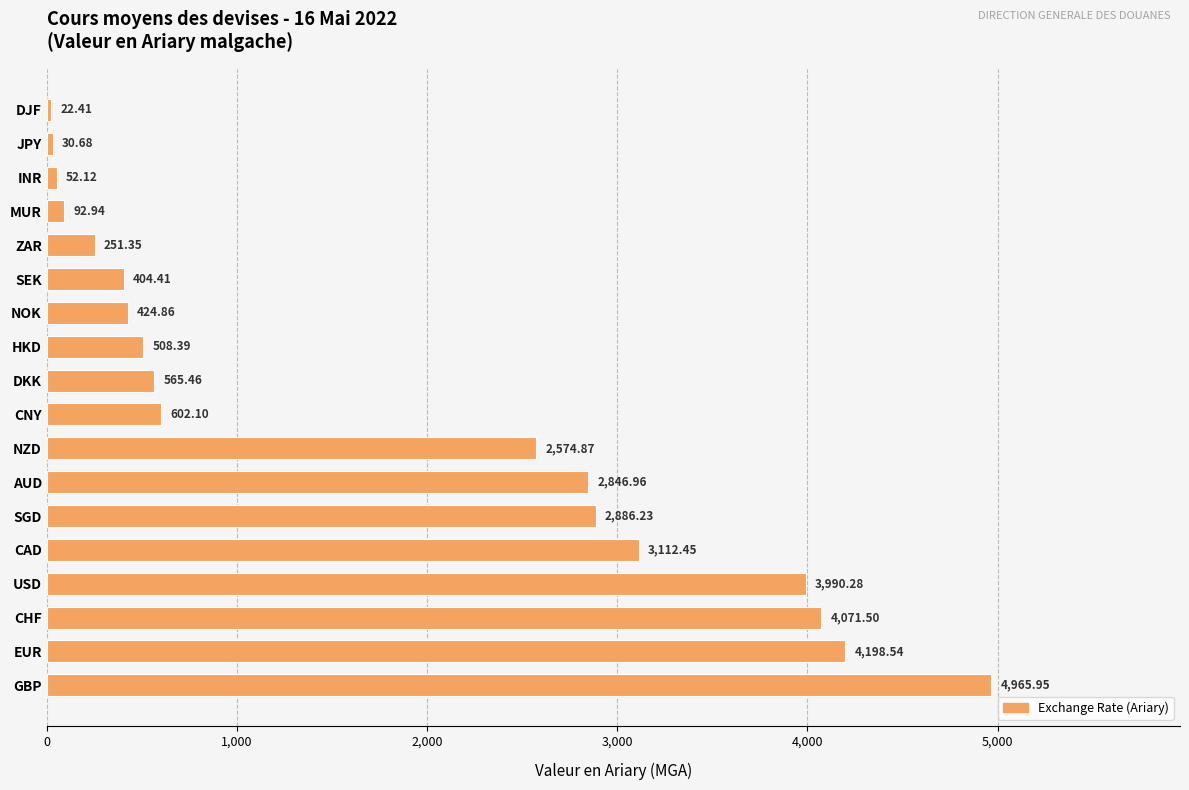

At which label is the value closest to 2494?

NZD